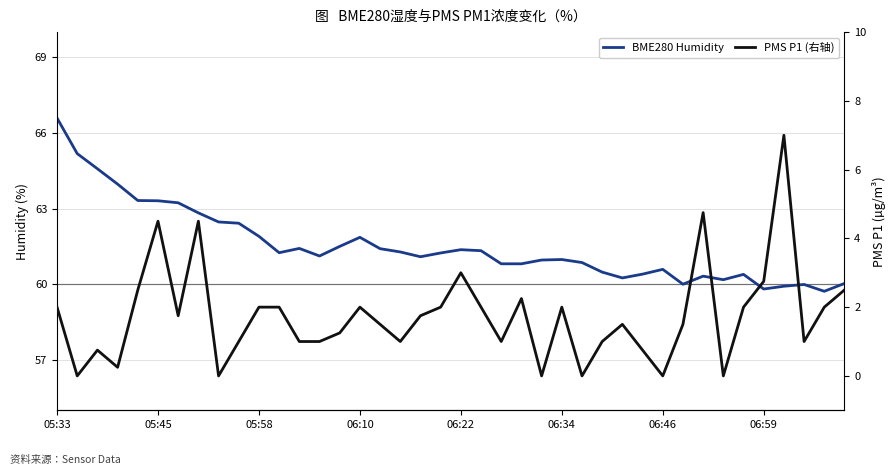

What is the sum of all BME280 Humidity values?

2461.2